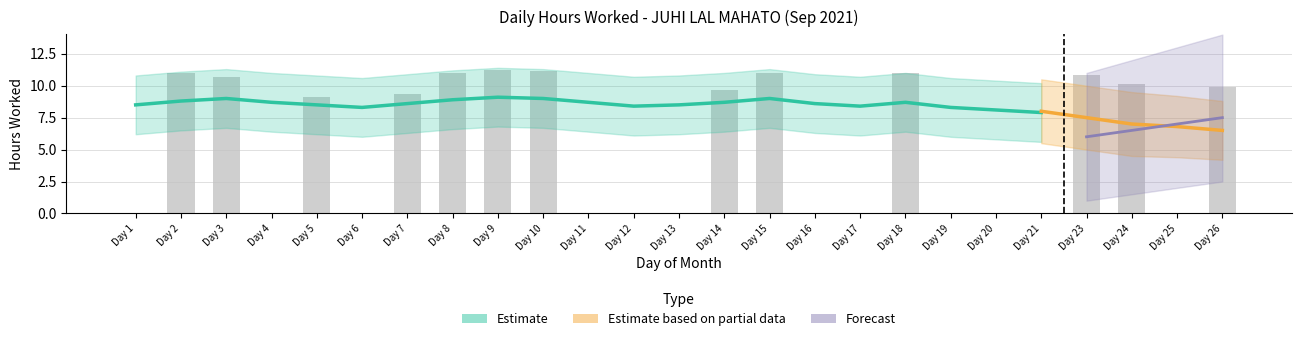

Does the chart contain any negative values?

No